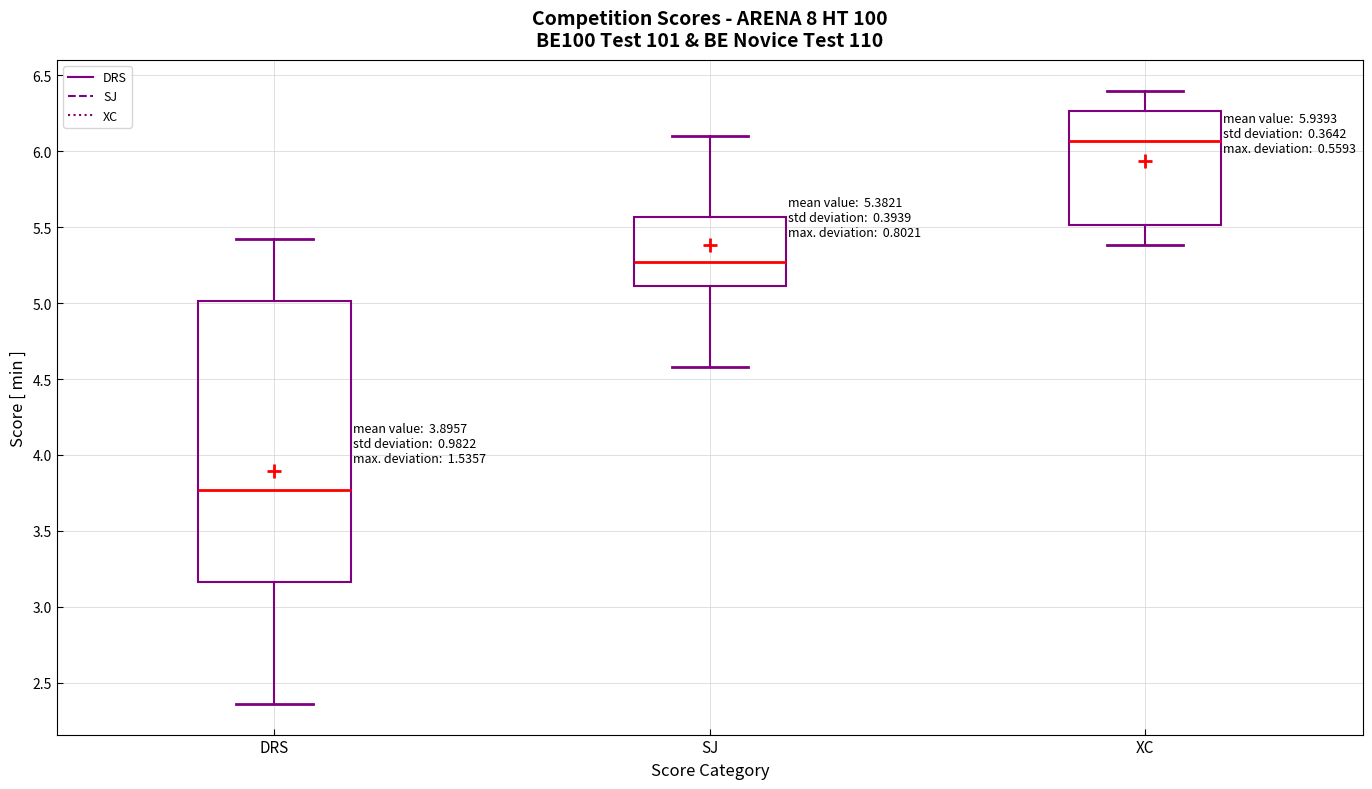

Which box is the tallest, from its lower edge to its upper edge?

DRS